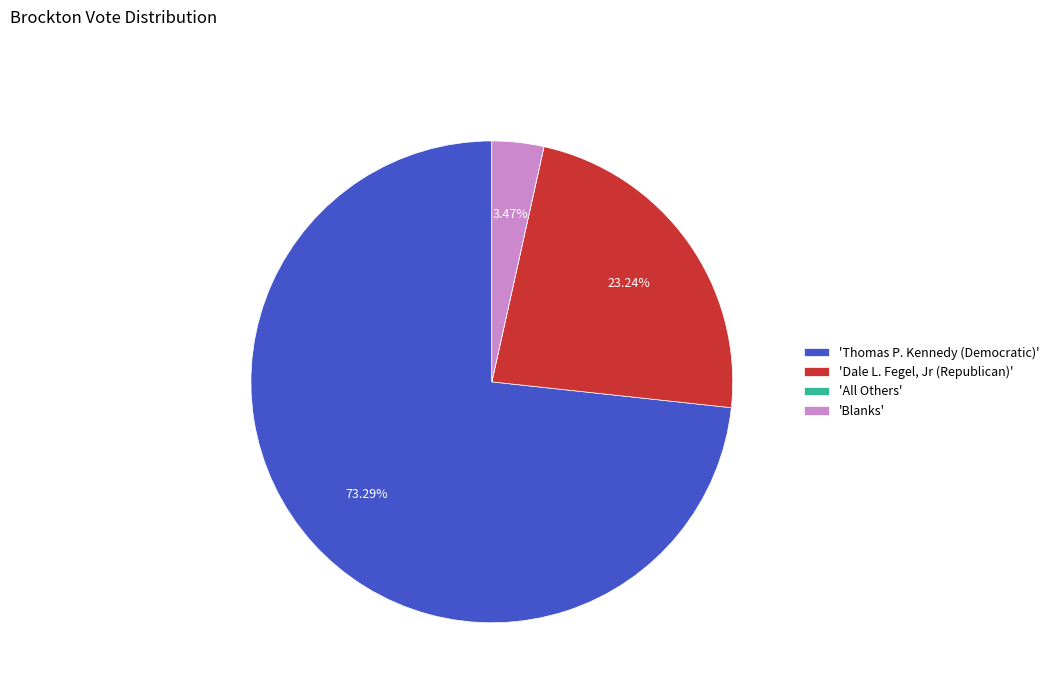

What is the ratio of the value at 'Dale L. Fegel, Jr (Republican)' to the value at 'Thomas P. Kennedy (Democratic)'?

0.3